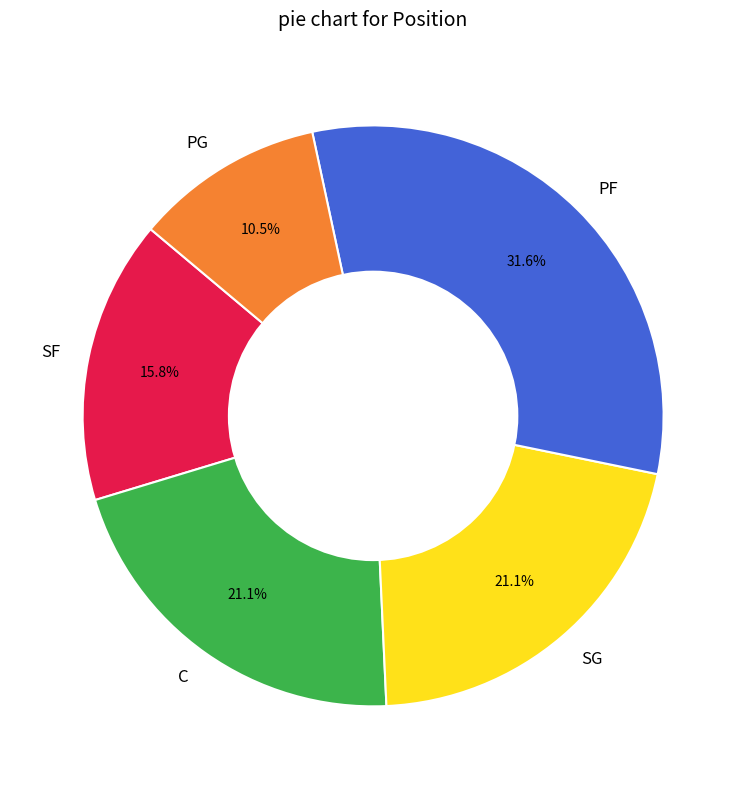

Is there any slice that represents more than half of the pie?

No